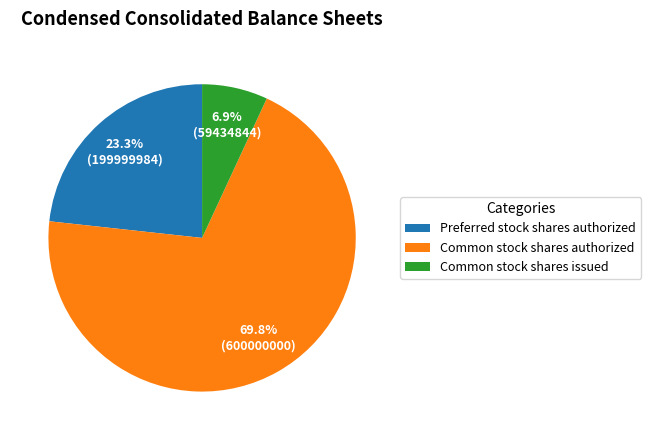

Is Preferred stock shares authorized the majority of the pie?

No